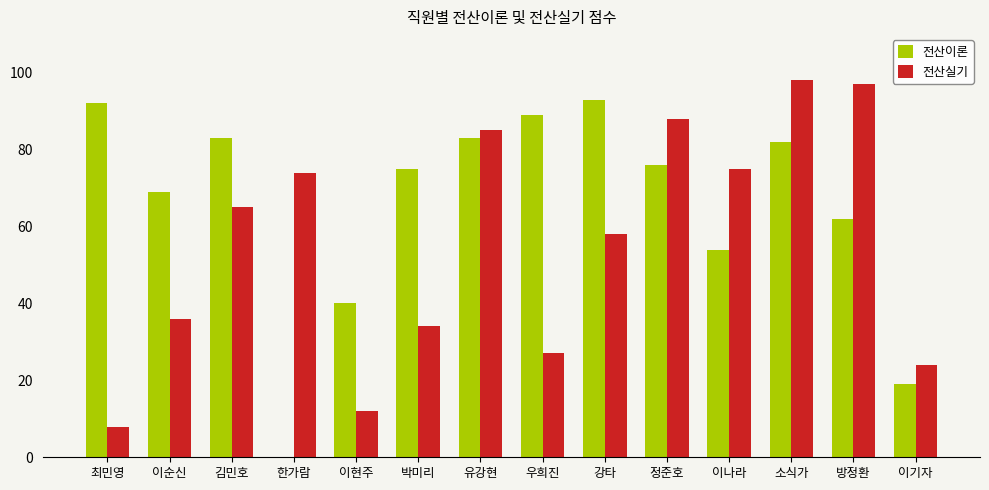

True or false: 전산실기 has a value of 21 at 방정환.

False